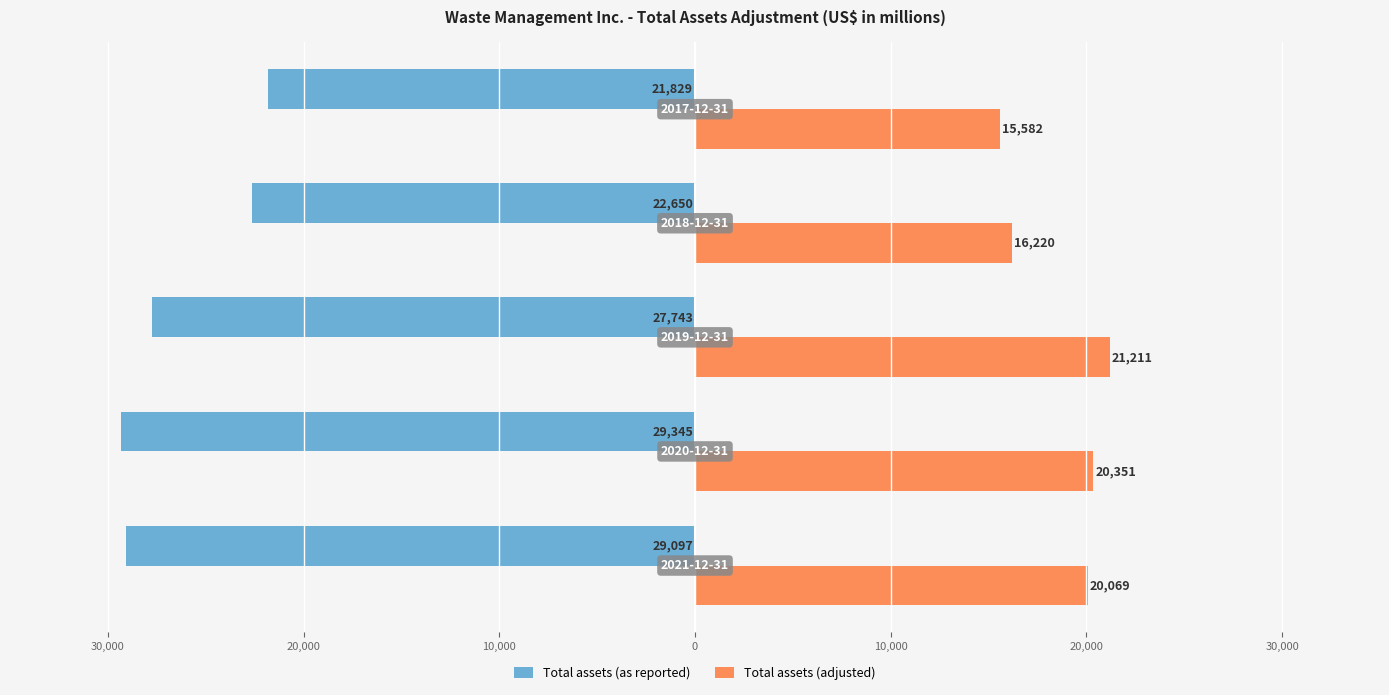

What are all the series names shown in the legend?

Total assets (as reported), Total assets (adjusted)